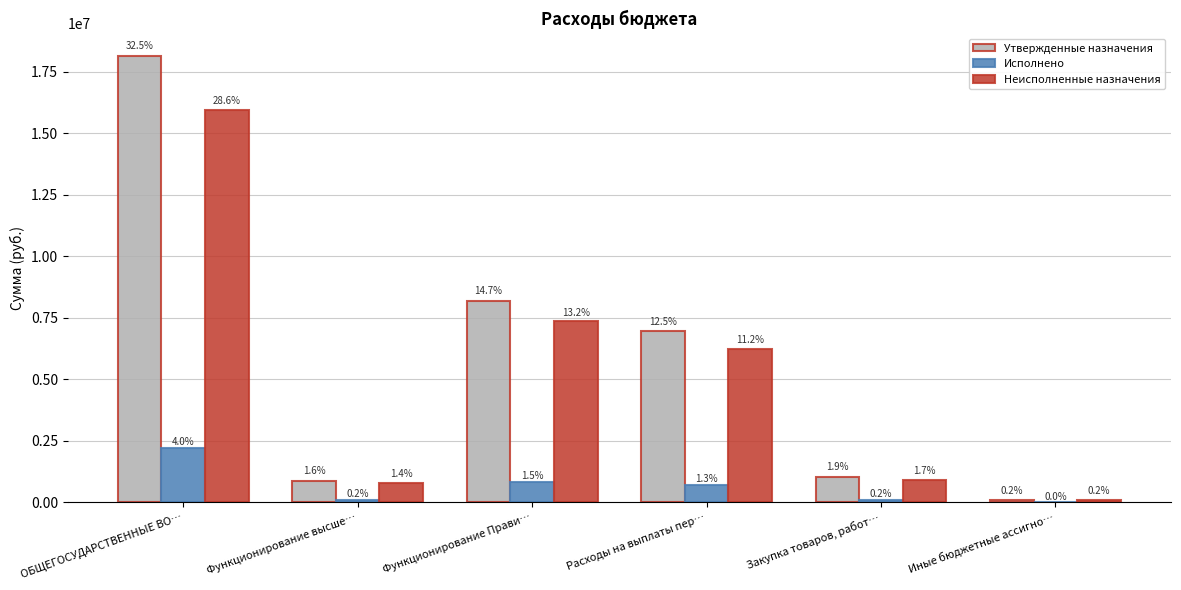

What is the label of the 6th bar from the right?

ОБЩЕГОСУДАРСТВЕННЫЕ ВО…